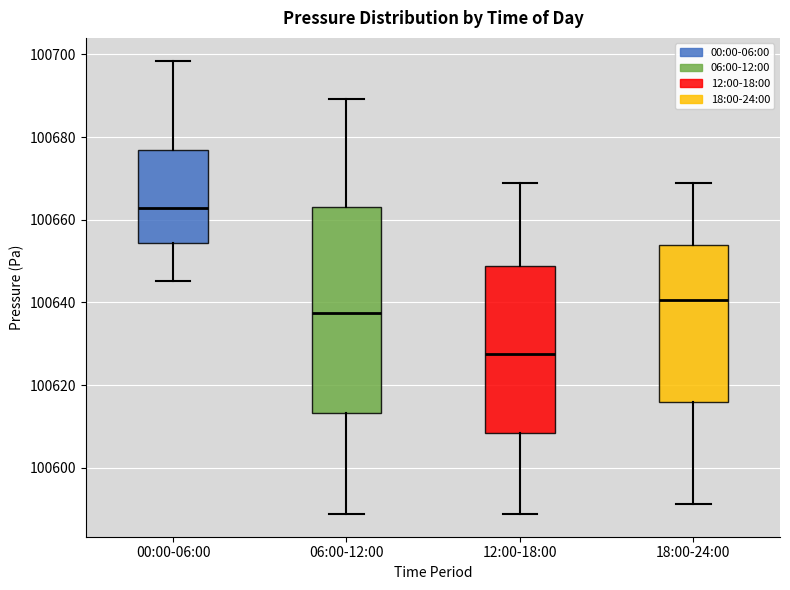

Where is the lower edge of the box for 18:00-24:00 on the y-axis? The values are not printed on the chart, so give them approximately, as read against the axis.

100616